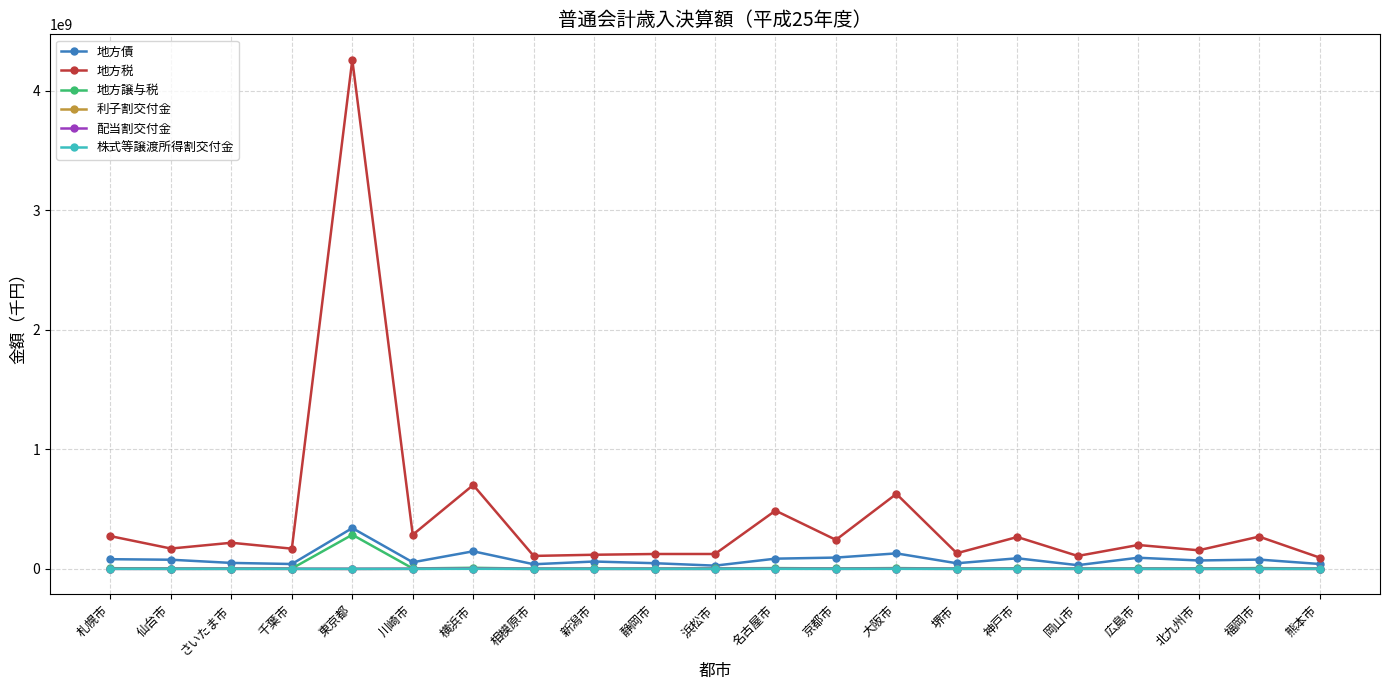

What is the difference between the maximum and minimum values in the 株式等譲渡所得割交付金 series?

474619